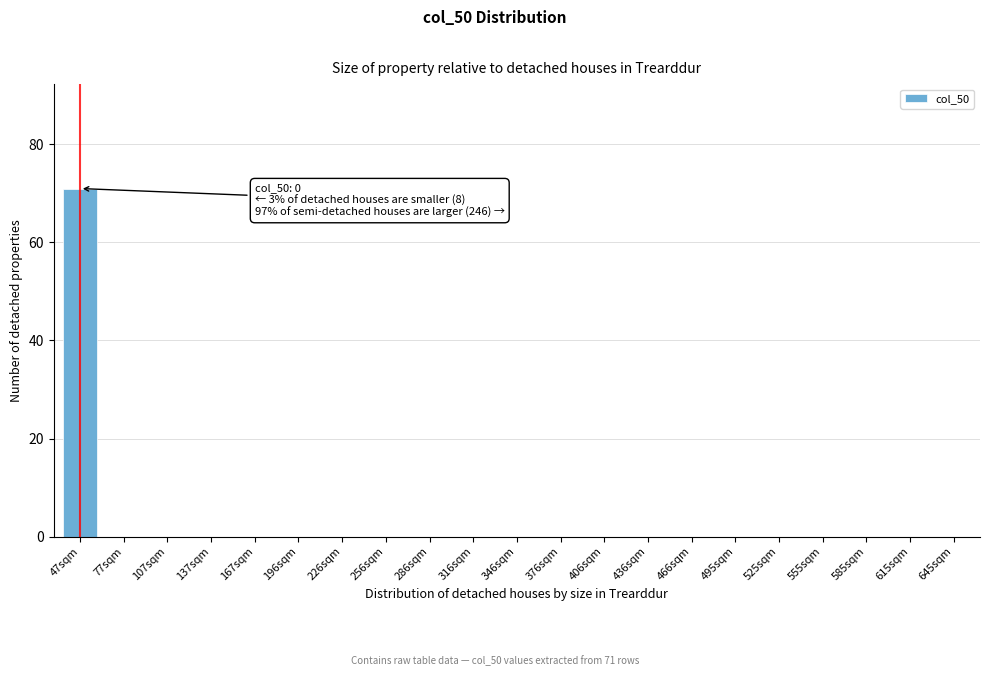

Reading left to right, transcribe all the data shown in this chart.

47sqm=71	77sqm=0	107sqm=0	137sqm=0	167sqm=0	196sqm=0	226sqm=0	256sqm=0	286sqm=0	316sqm=0	346sqm=0	376sqm=0	406sqm=0	436sqm=0	466sqm=0	495sqm=0	525sqm=0	555sqm=0	585sqm=0	615sqm=0	645sqm=0